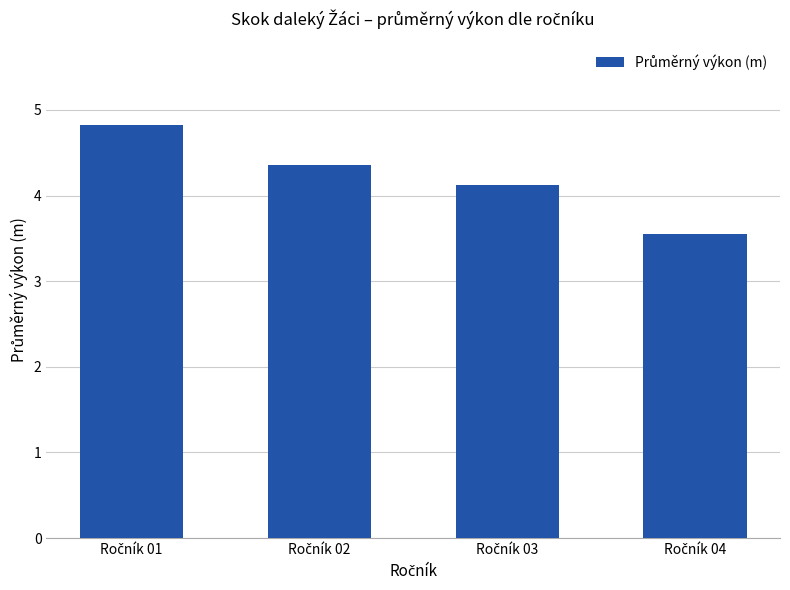

What is the difference between the maximum and minimum values?

1.3